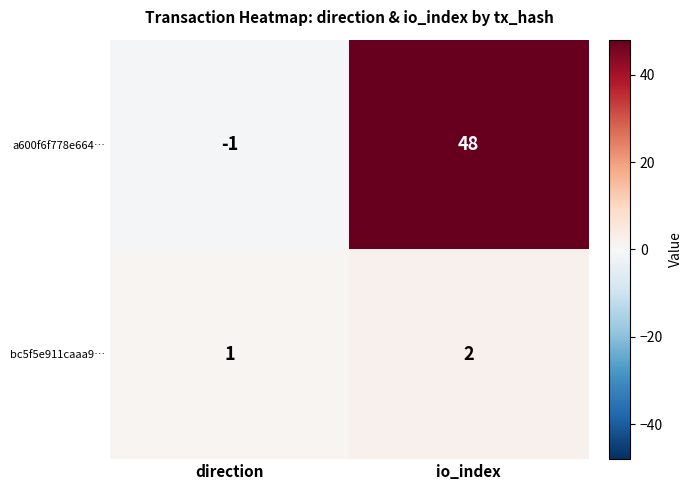

The value of a600f6f778e664… at io_index is 48. True or false?

True